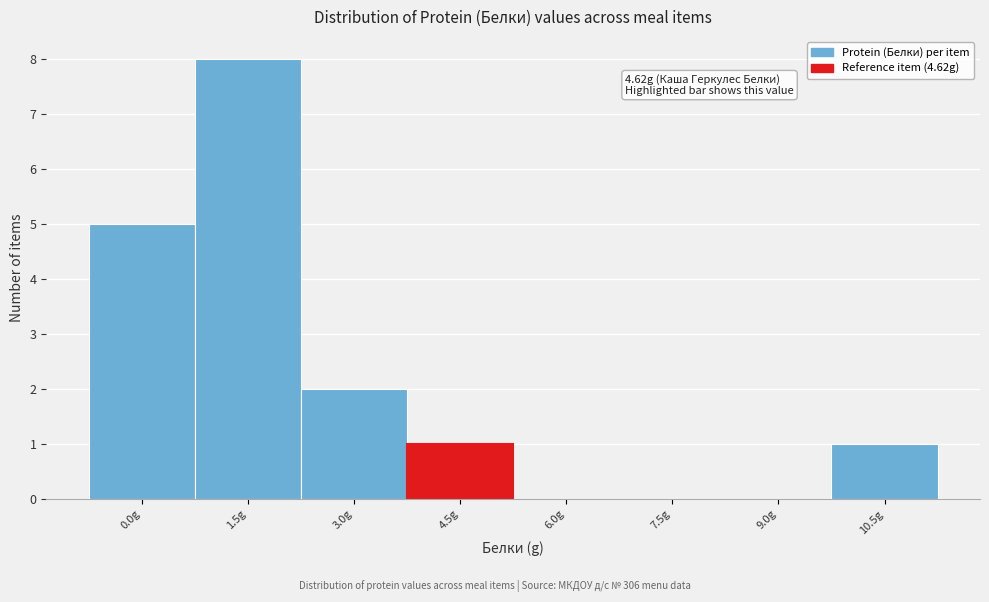

Reading right to left, transcribe all the data shown in this chart.

10.5g=1	9.0g=0	7.5g=0	6.0g=0	4.5g=1	3.0g=2	1.5g=8	0.0g=5